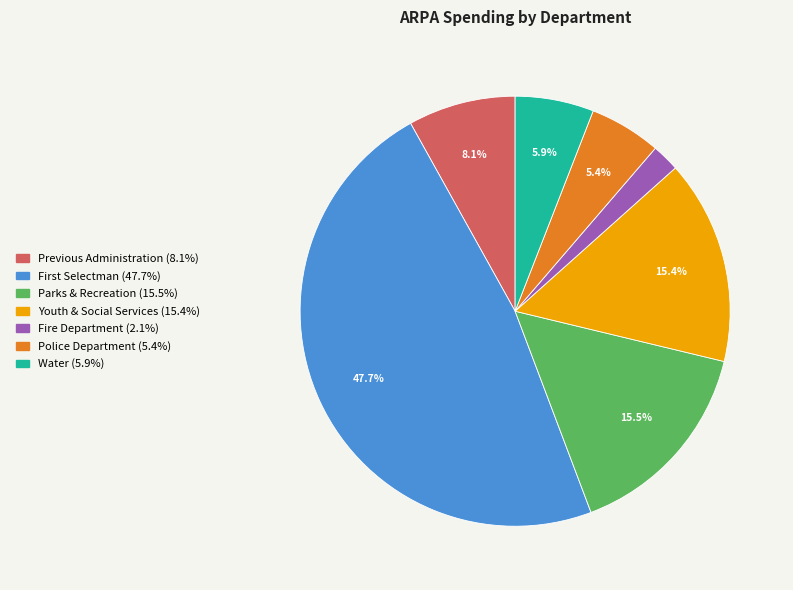

How many slices are in this pie chart?

7